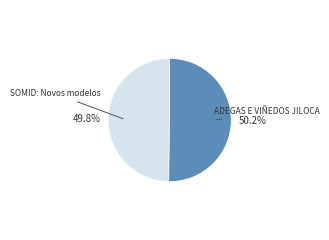

Does any single category account for the majority?

Yes